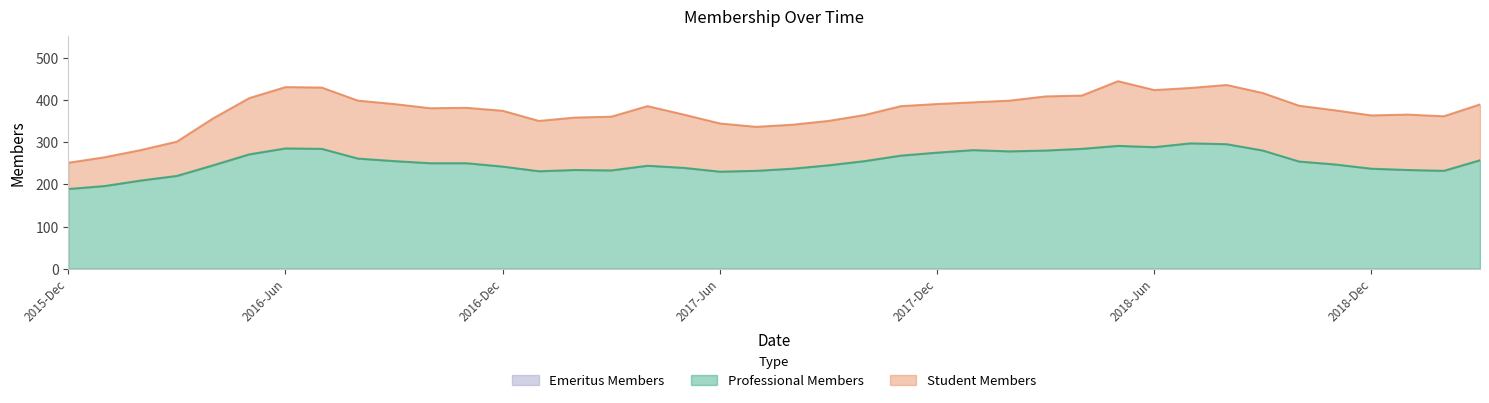

Which series has the widest spread of values?

Professional Members